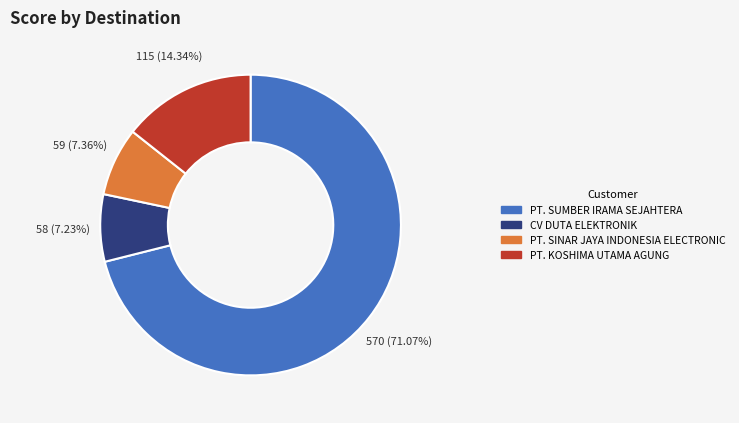

Is the sum of PT. SINAR JAYA INDONESIA ELECTRONIC and CV DUTA ELEKTRONIK greater than half?

No